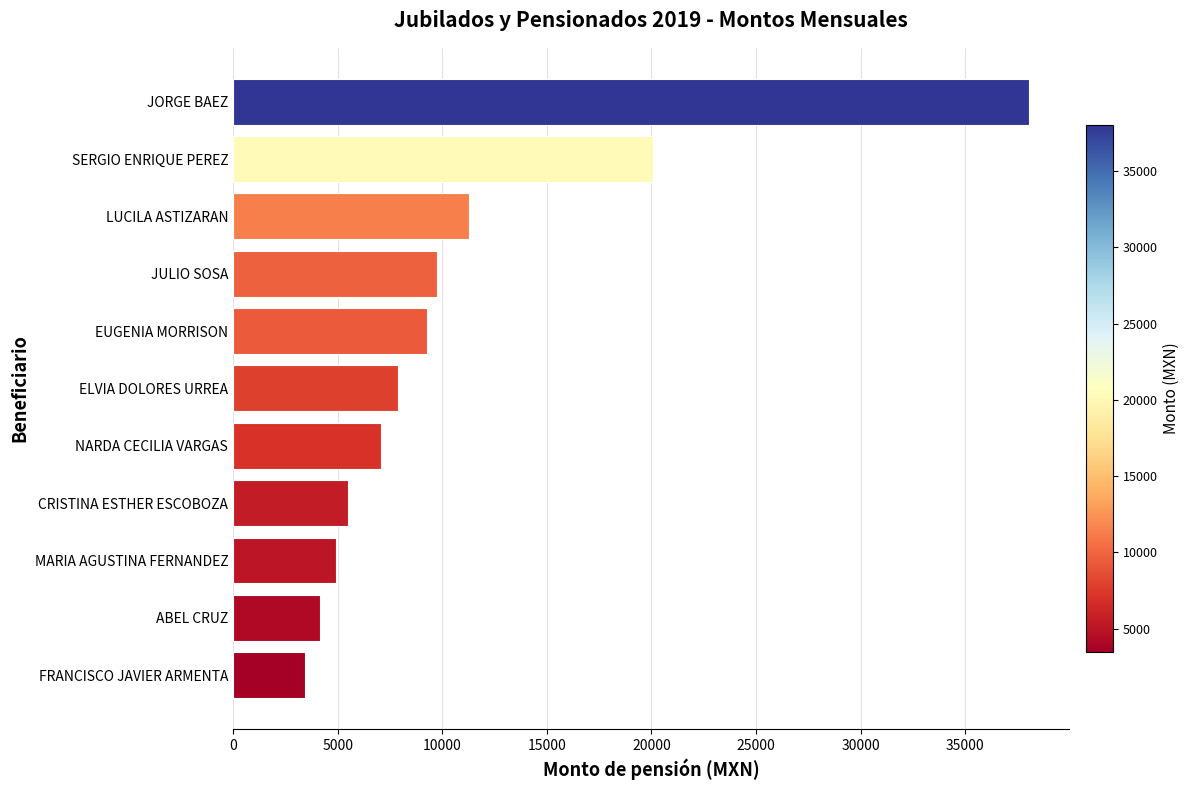

Reading bottom to top, what are all the values shown in this chart?

3443.8	4164.8	4938.5	5479.2	7083.8	7892.9	9291.9	9760.3	11285.0	20088.1	38048.8